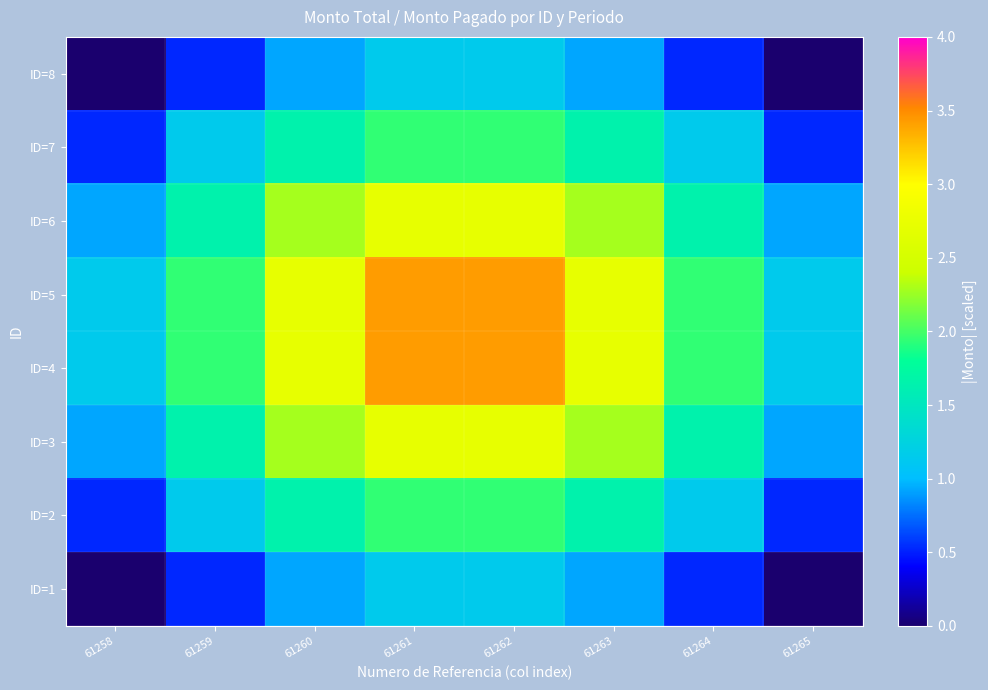

Which has a higher value, 61265 or 61264?

61264